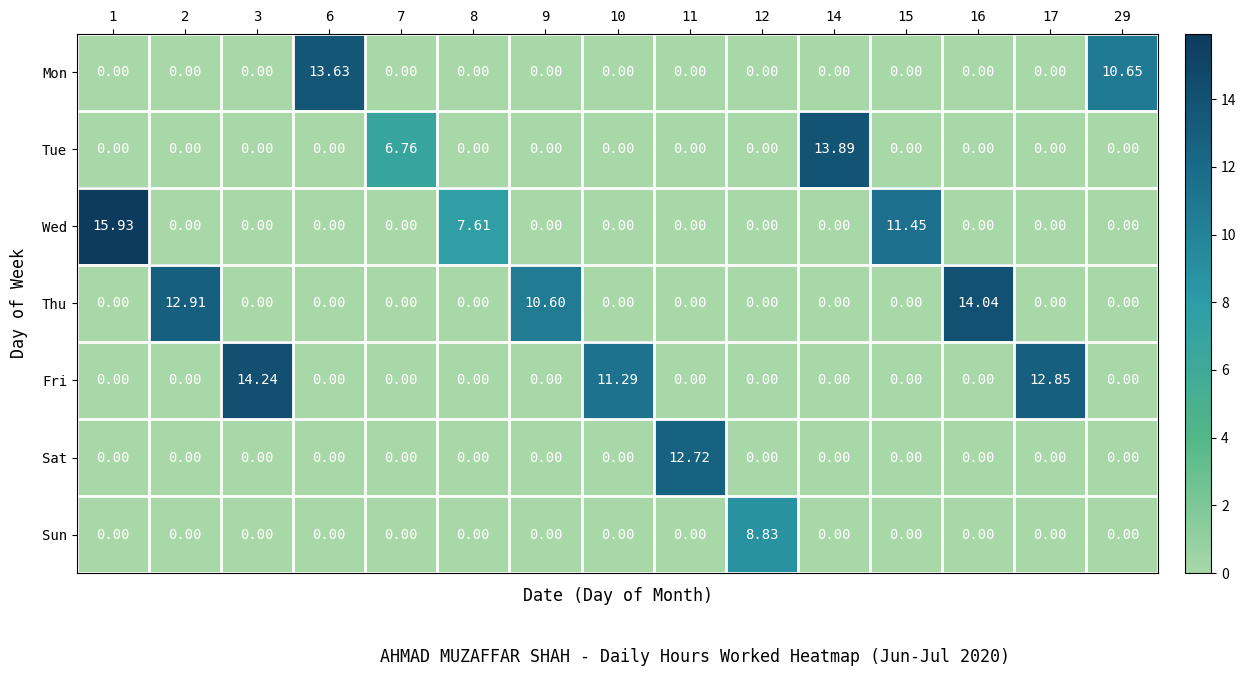

Rank the series by their maximum value, from lowest to highest.

Sun, Sat, Mon, Tue, Thu, Fri, Wed